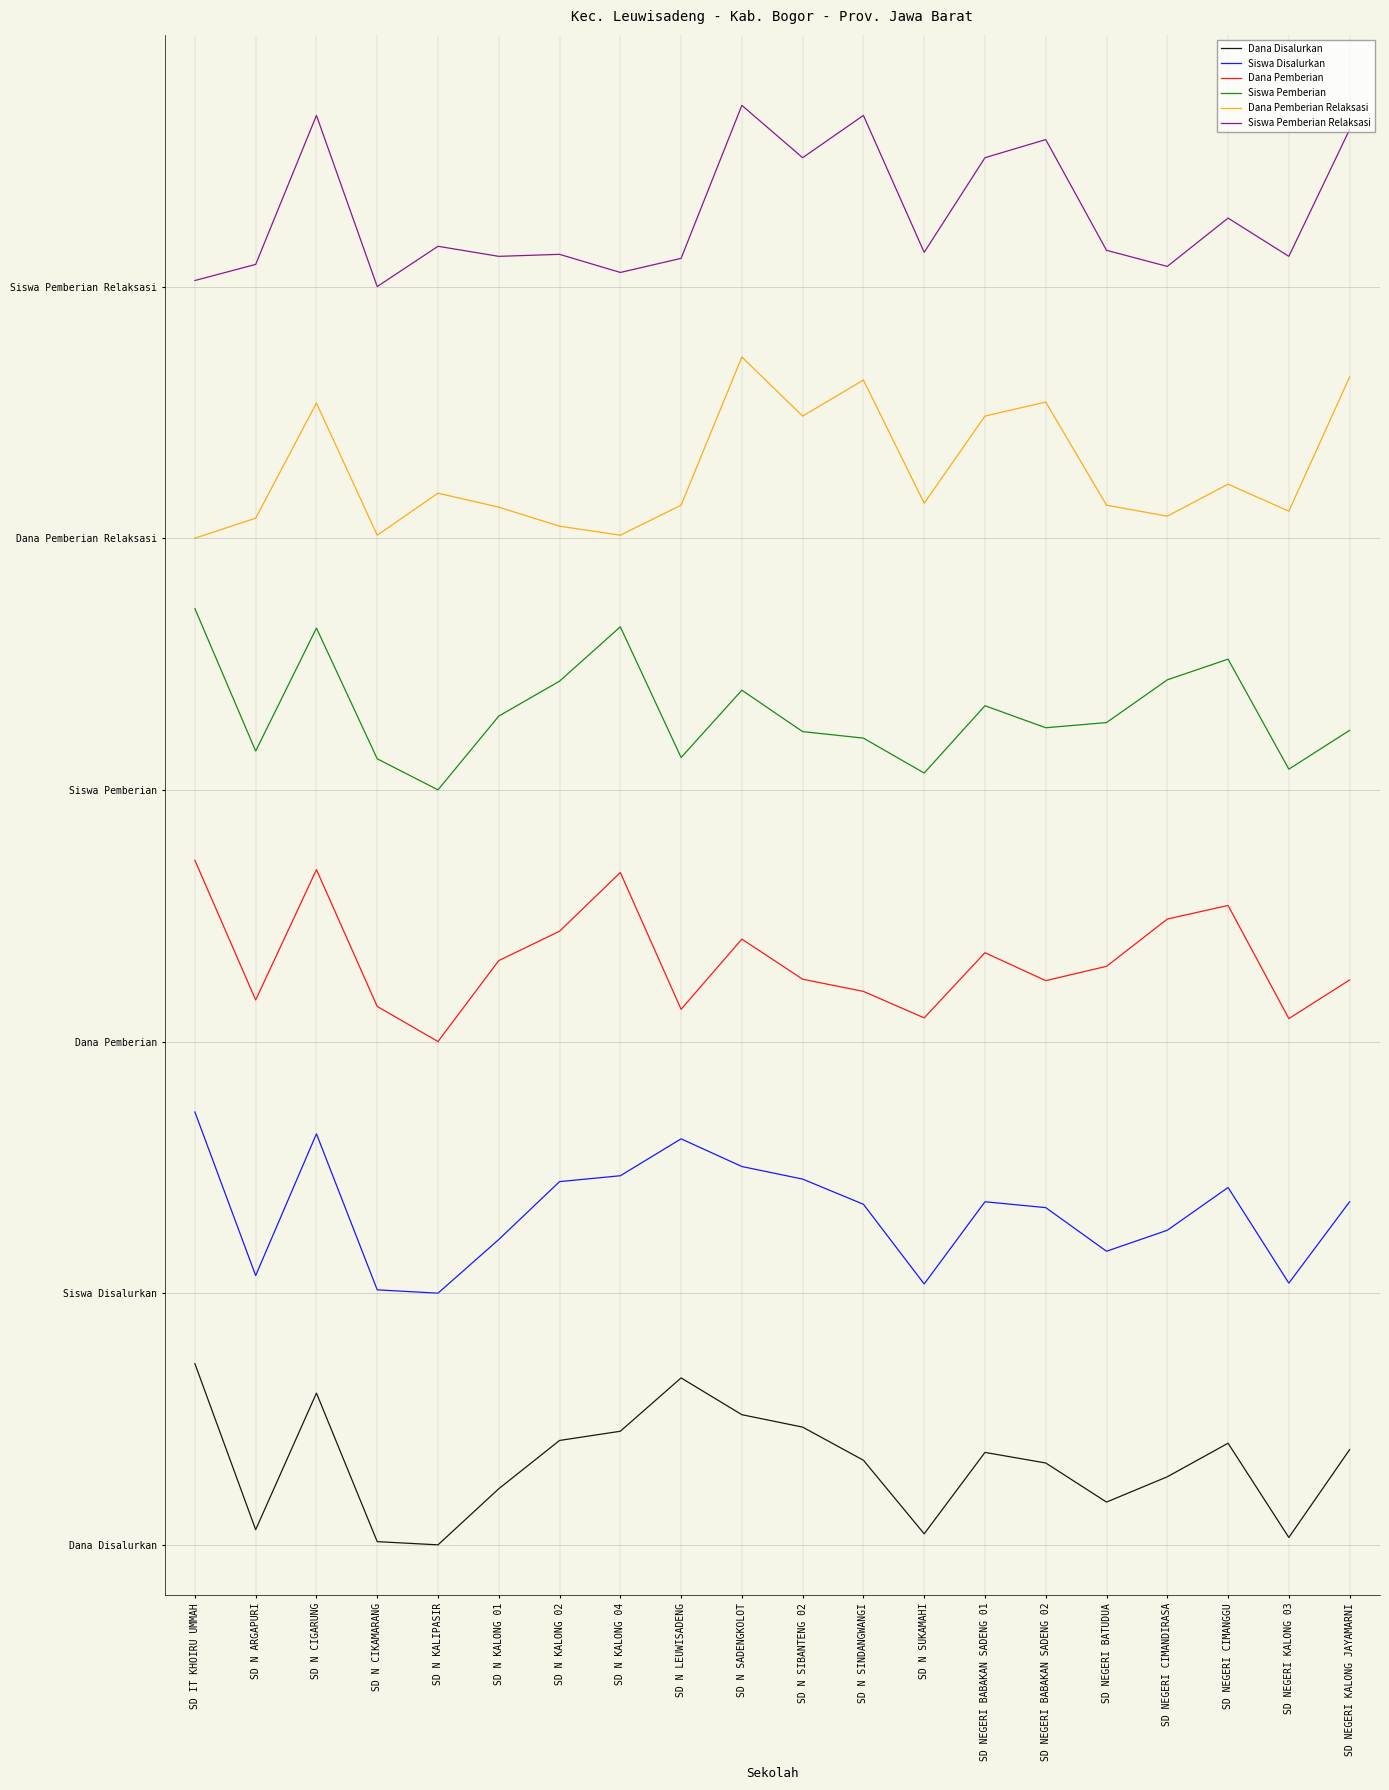

True or false: Dana Disalurkan and Siswa Disalurkan intersect in this chart.

False